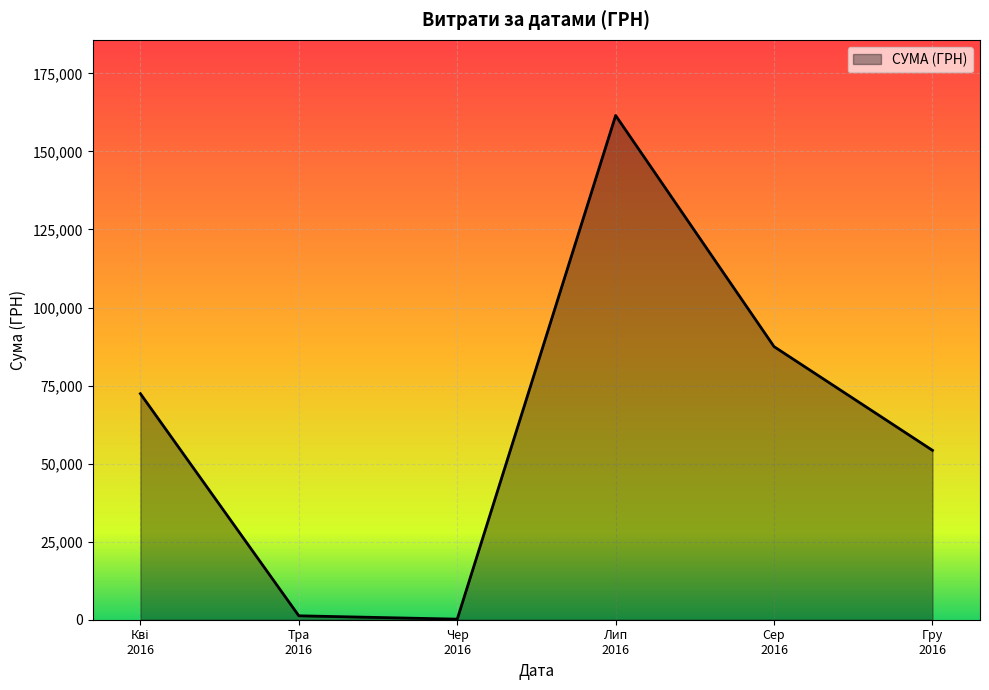

How many interior local peaks (higher than both neighbors) does the data have?

1